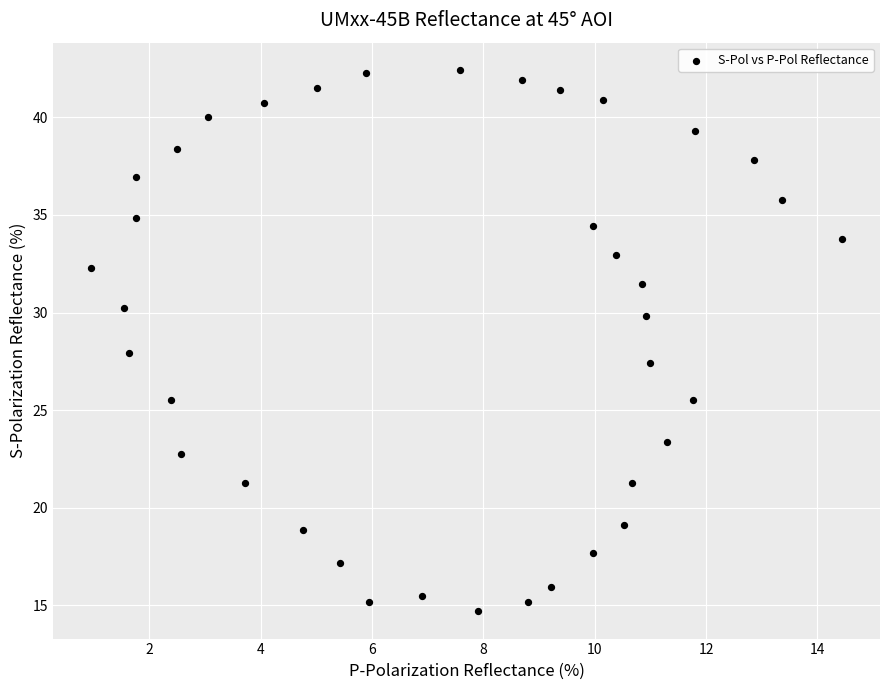

What is the range of Y values (max minus min)?

27.8